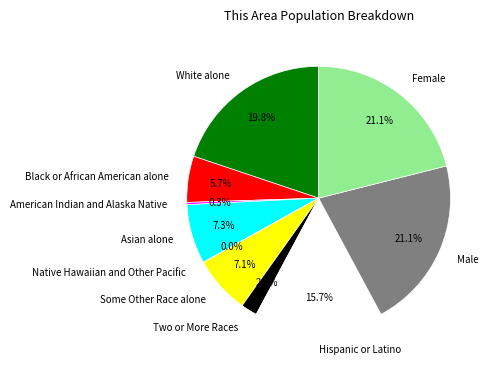

What percentage is NOT represented by Black or African American alone?

94.3%